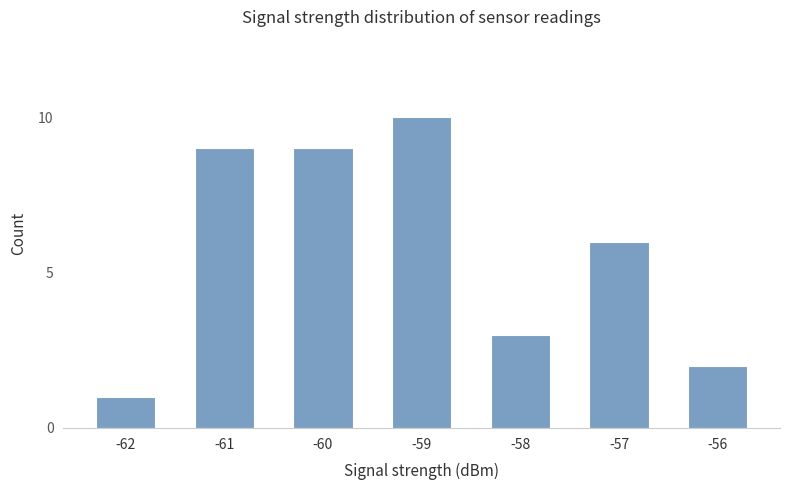

Reading left to right, list all the values displayed in this chart.

-62=1	-61=9	-60=9	-59=10	-58=3	-57=6	-56=2